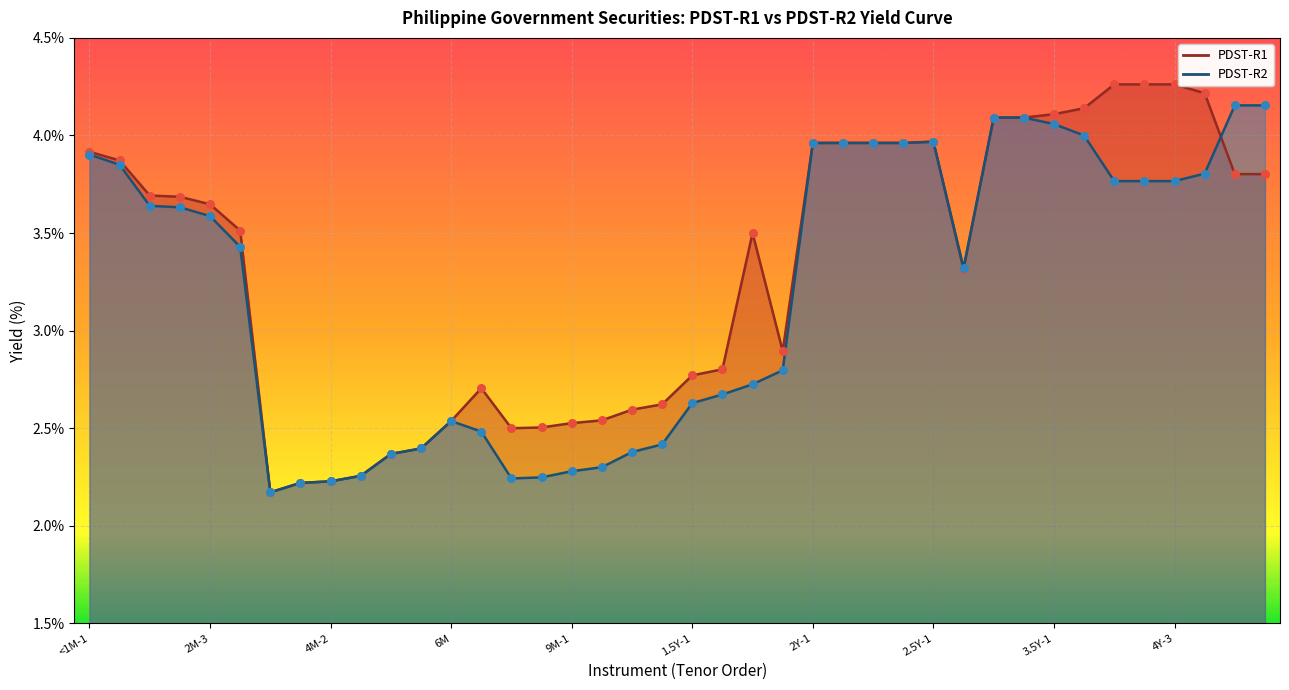

At how many categories does at least one series exceed 2?

40